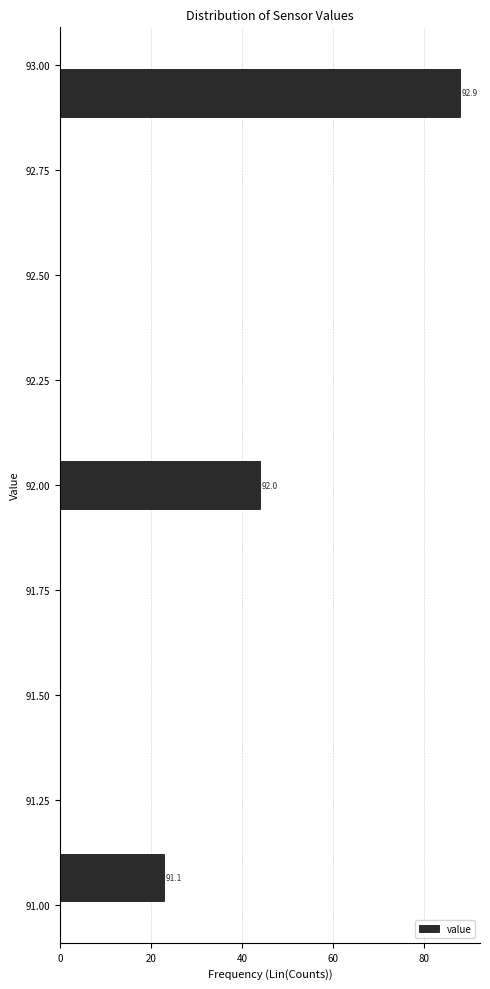

Around what value on the y-axis is the longest bar? Give the approximate position of its centre, as read against the axis.

92.95